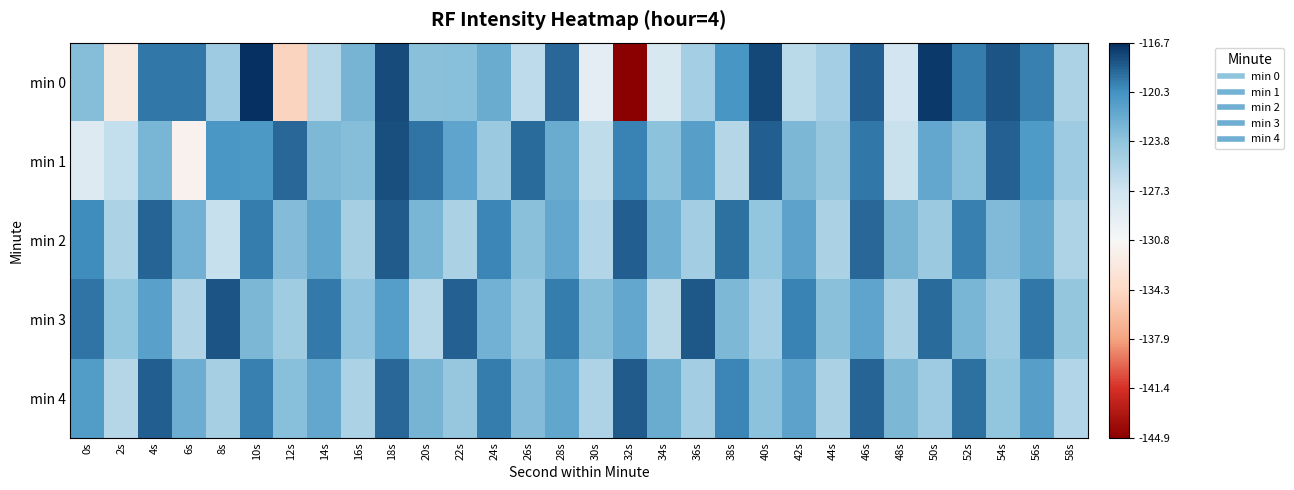

What is the total value across all series at 54s?

-608.1